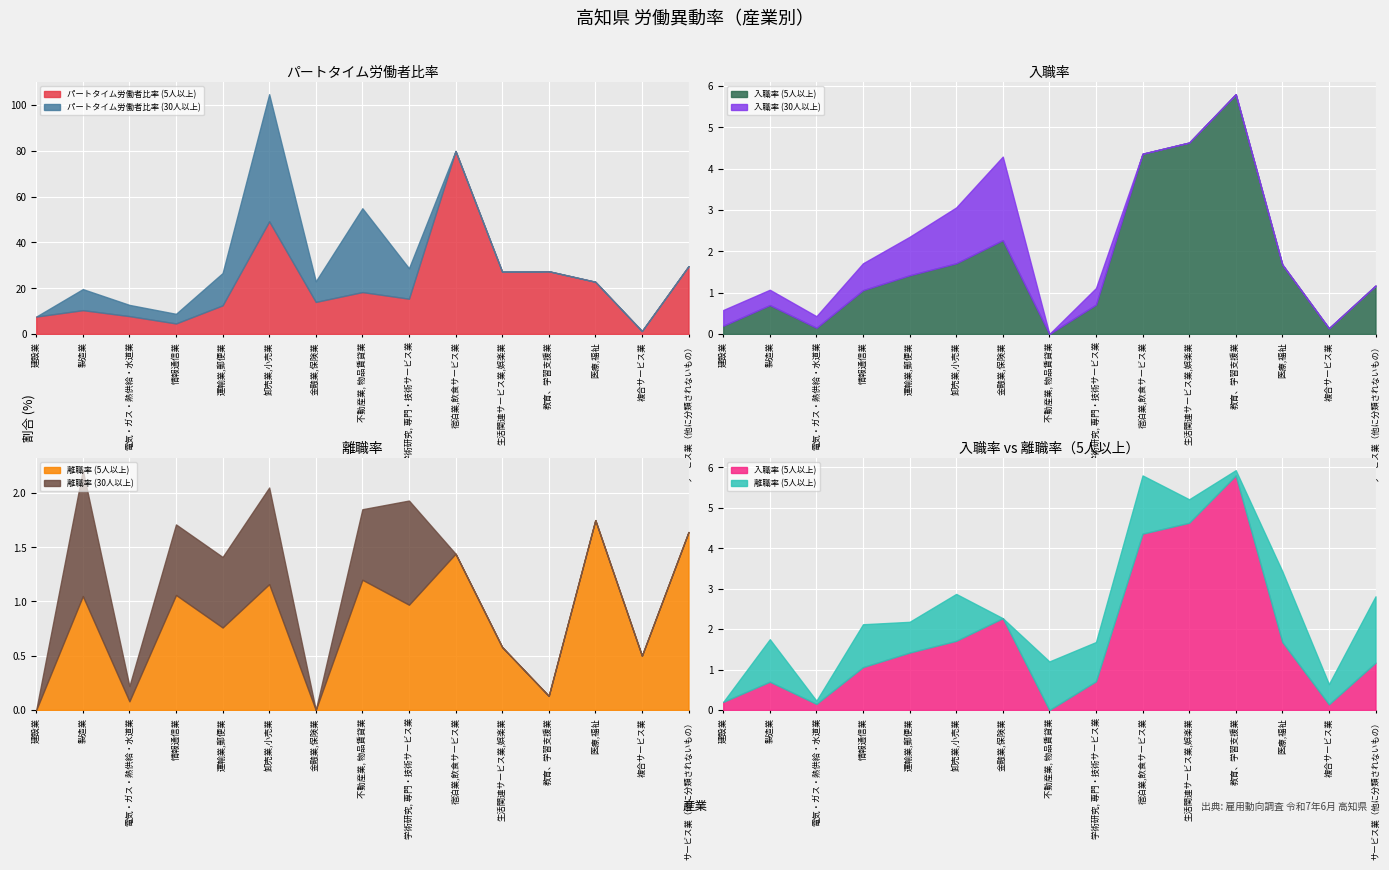

How many interior local valleys does the パートタイム労働者比率 (5人以上) series have?

5